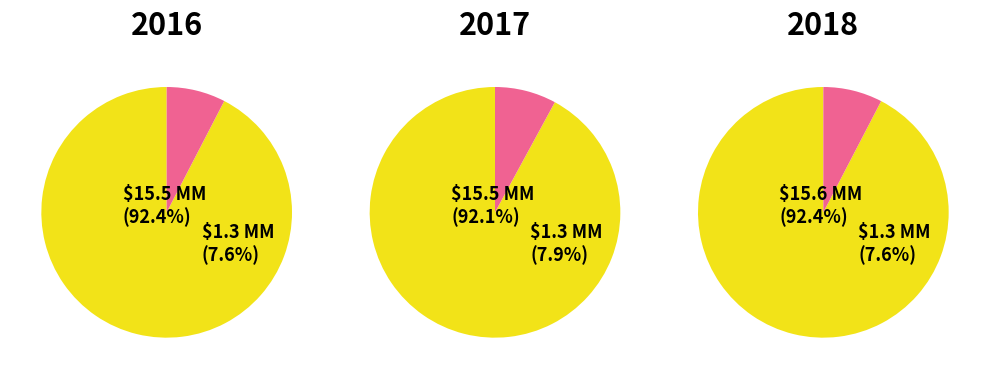

What is the difference between the highest and lowest values at 2?

14326